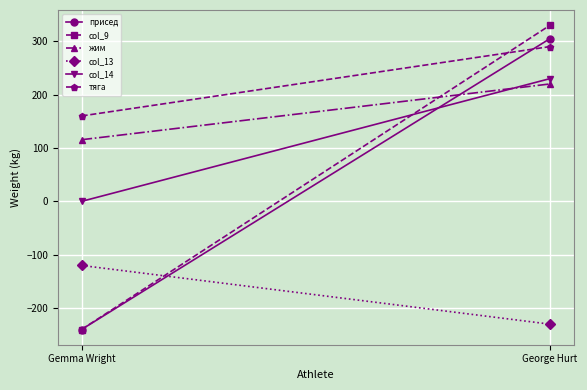

Is the value of тяга at Gemma Wright greater than the value of col_14 at Gemma Wright?

Yes